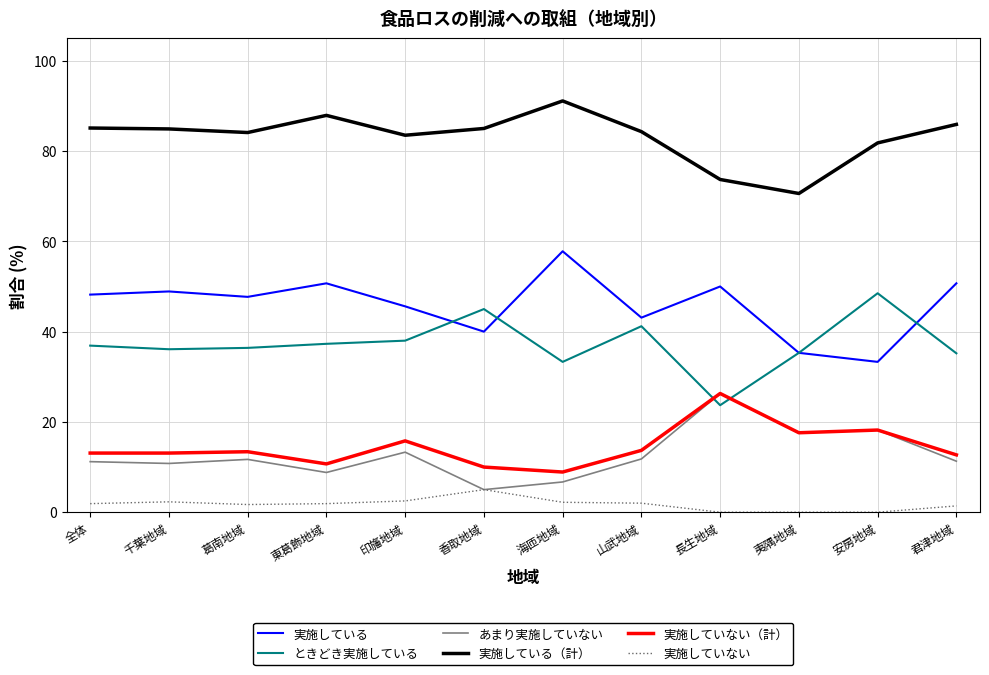

The ときどき実施している series shows 11.7 at 葛南地域. True or false?

False